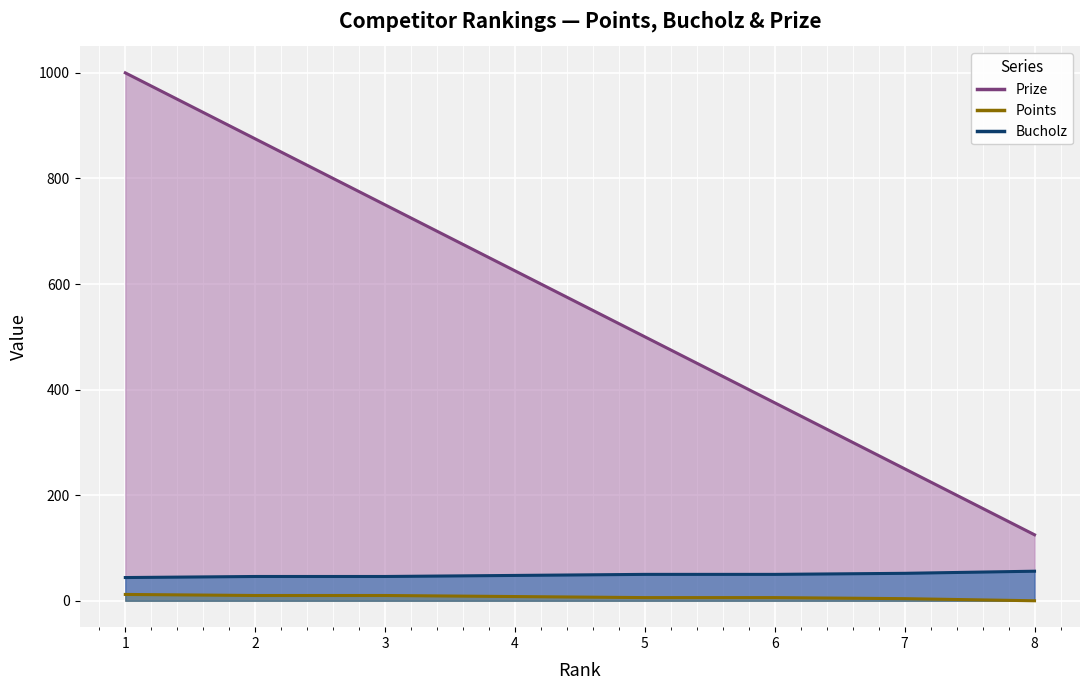

What is the difference between the highest and lowest values at 6?

369